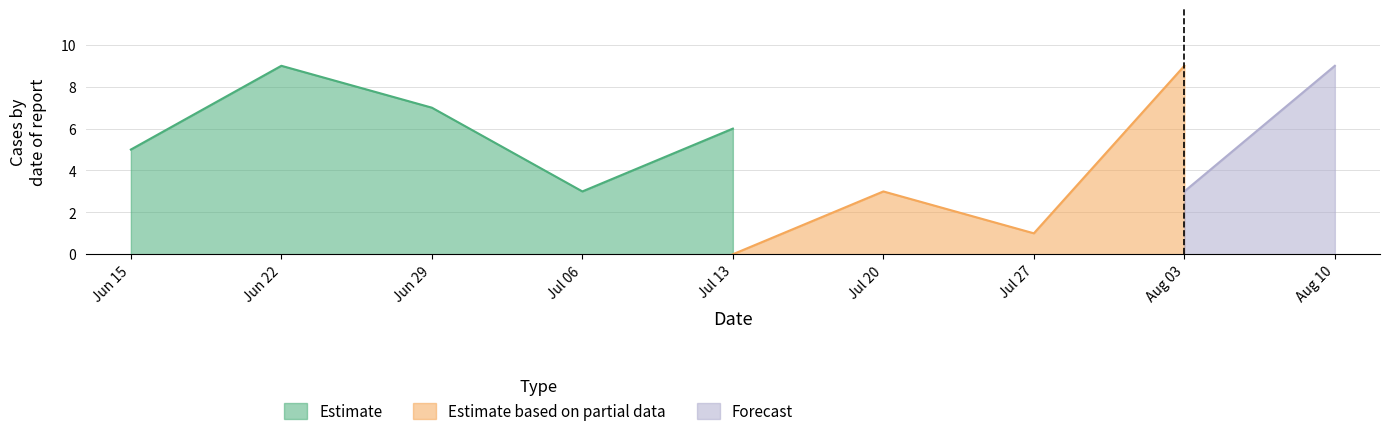

What are all the series names shown in the legend?

Estimate, Estimate based on partial data, Forecast